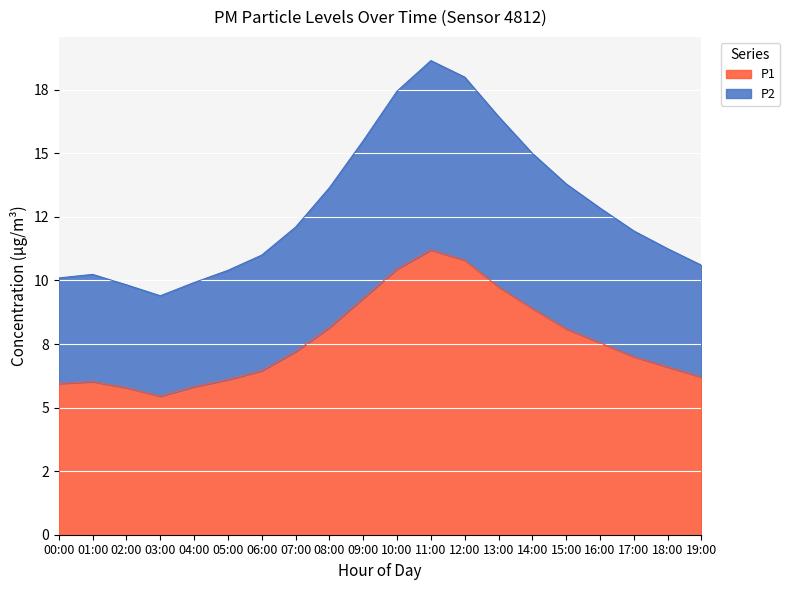

True or false: P1 and P2 cross at least once.

False